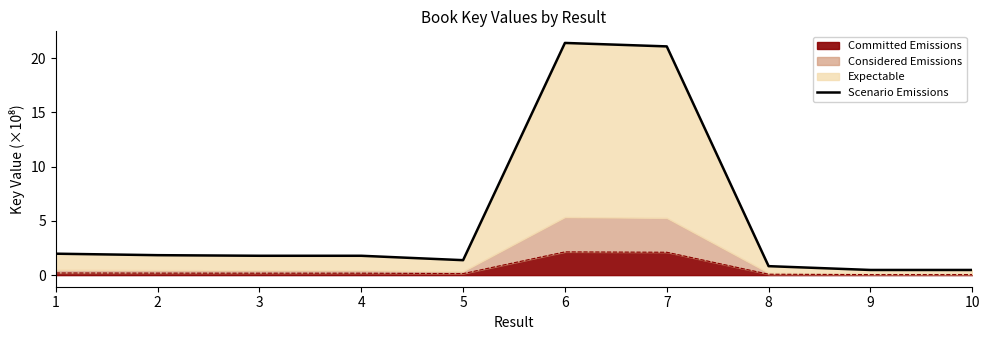

What is the difference between the maximum and minimum values?

20.9